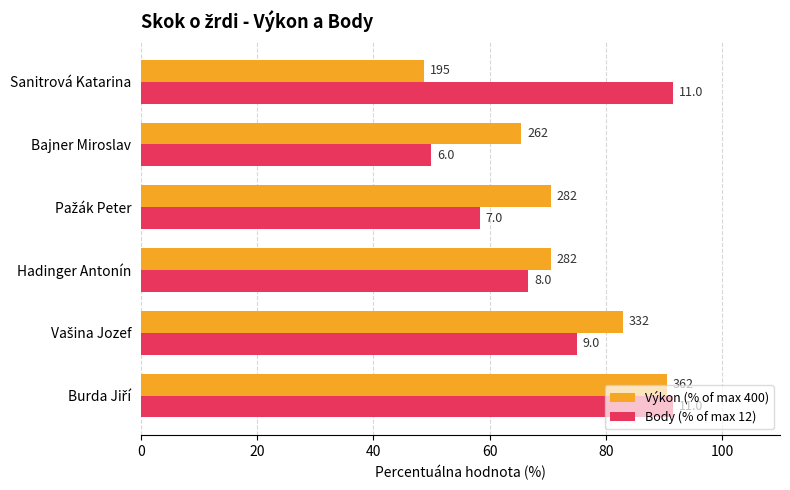

What is the difference between the maximum and minimum values in the Výkon (% of max 400) series?

41.8